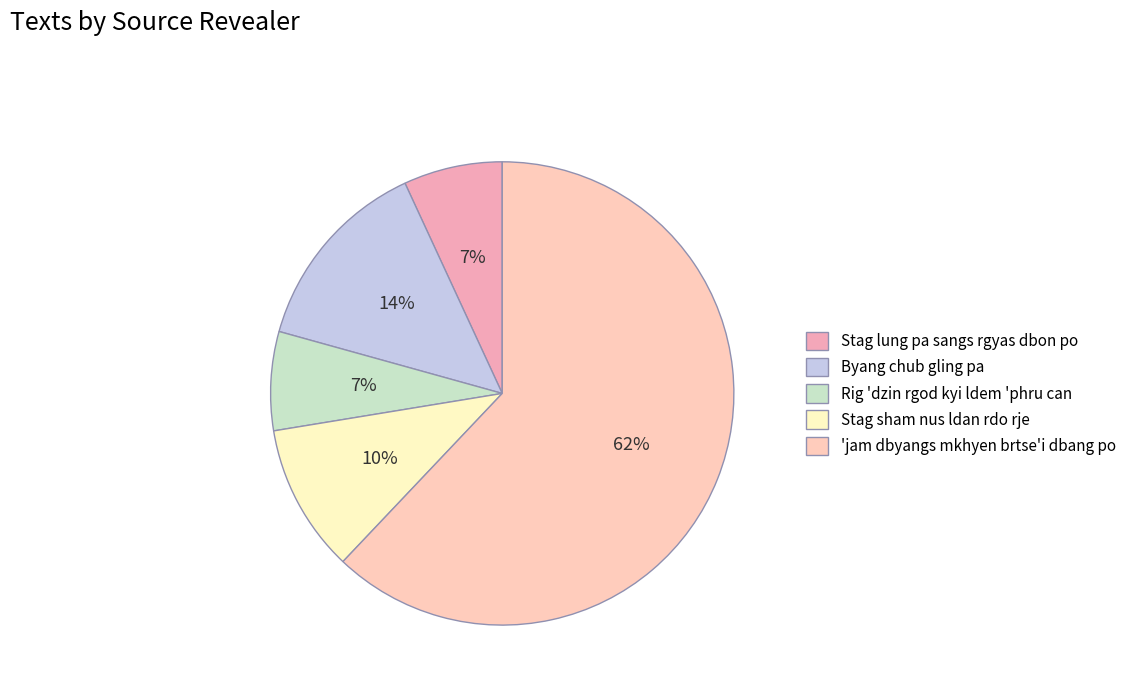

What percentage is the 'jam dbyangs mkhyen brtse'i dbang po slice, to the nearest percent?

62%